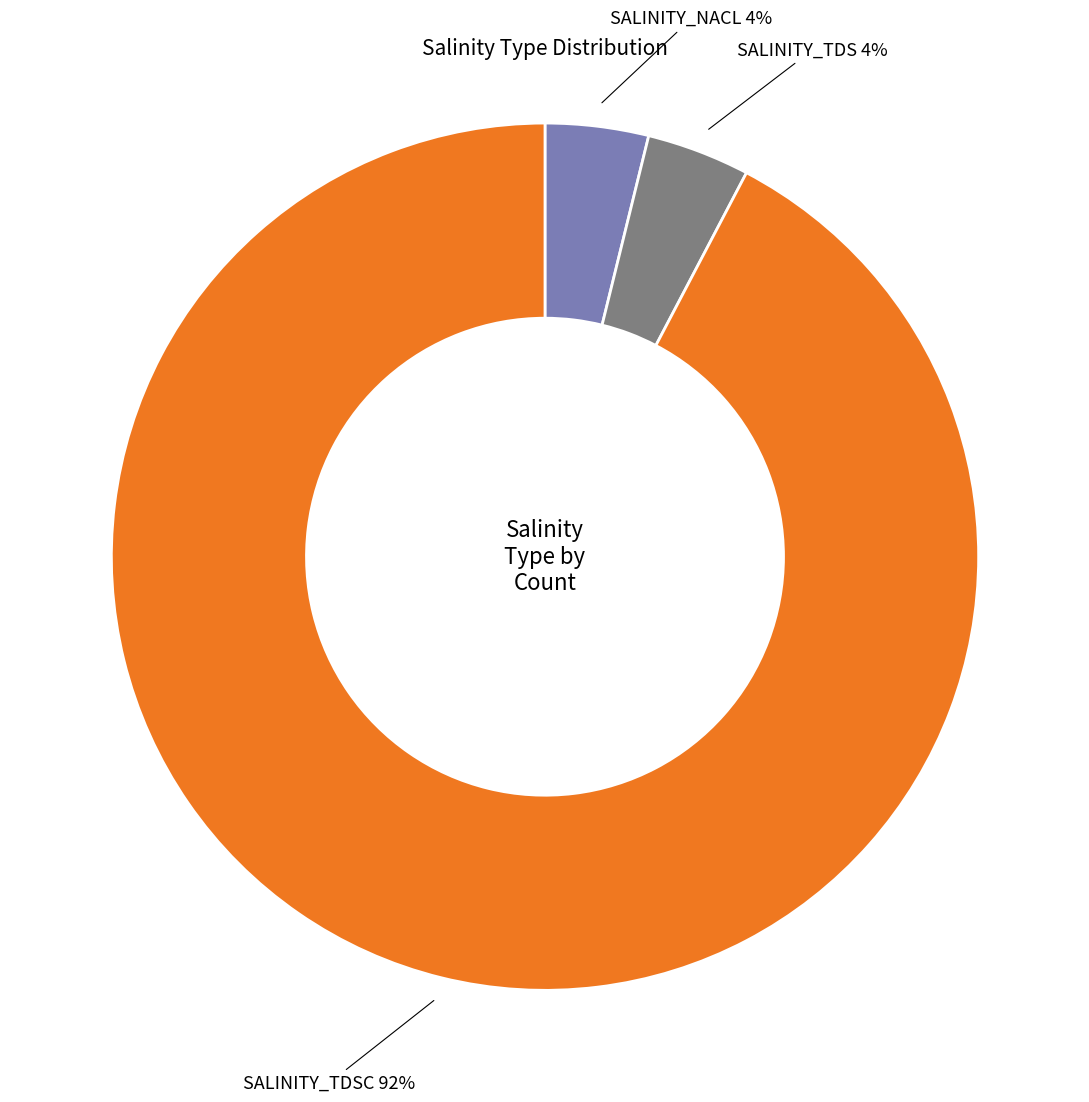

Is there any slice that represents more than half of the pie?

Yes